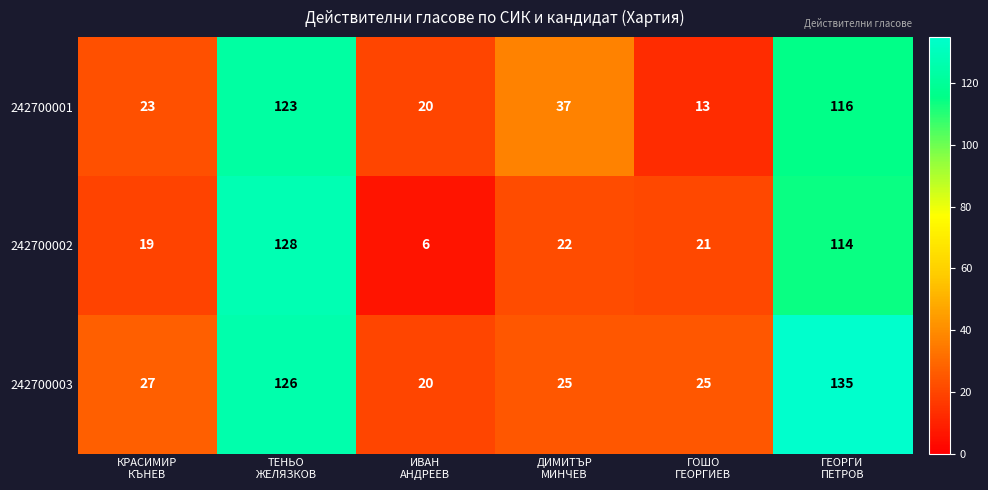

What is the total value across all series at ГОШО
ГЕОРГИЕВ?

59